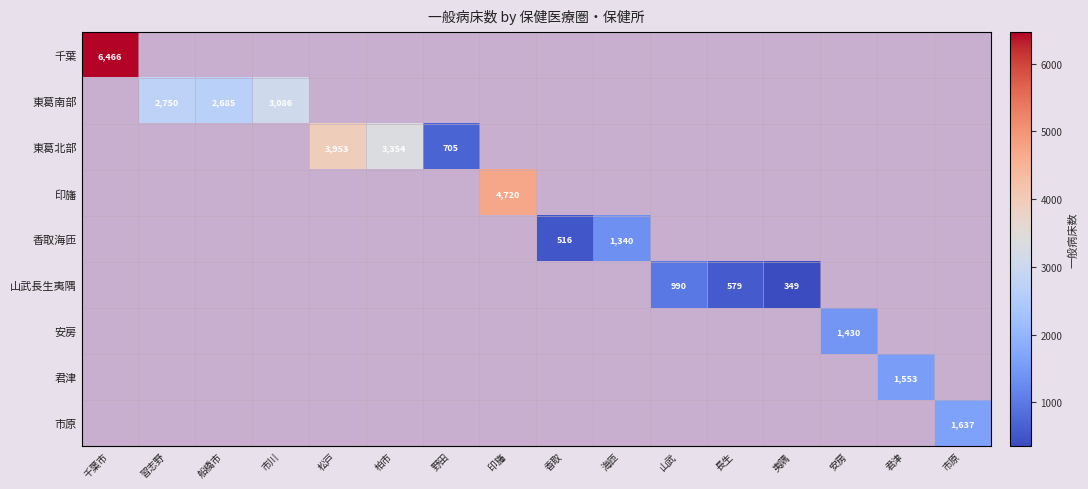

The 山武長生夷隅 series shows 990 at 山武. True or false?

True